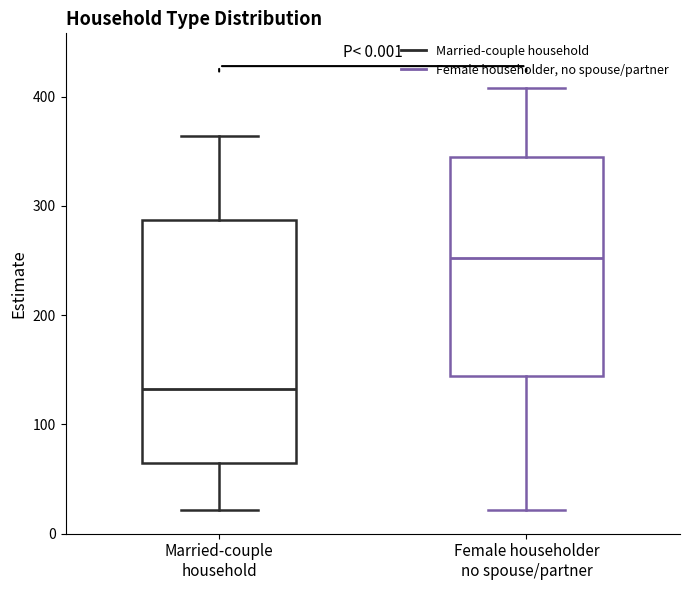

Reading left to right, transcribe this box plot: for each box, give where its median line is, the range the box spans, and where its two whiskers end, as read against the y-axis. The values are not printed on the chart, so give them approximately, as read against the axis.

Married-couple household: median 130, box 60 to 290, whiskers 20 to 360
Female householder no spouse/partner: median 250, box 140 to 350, whiskers 20 to 410